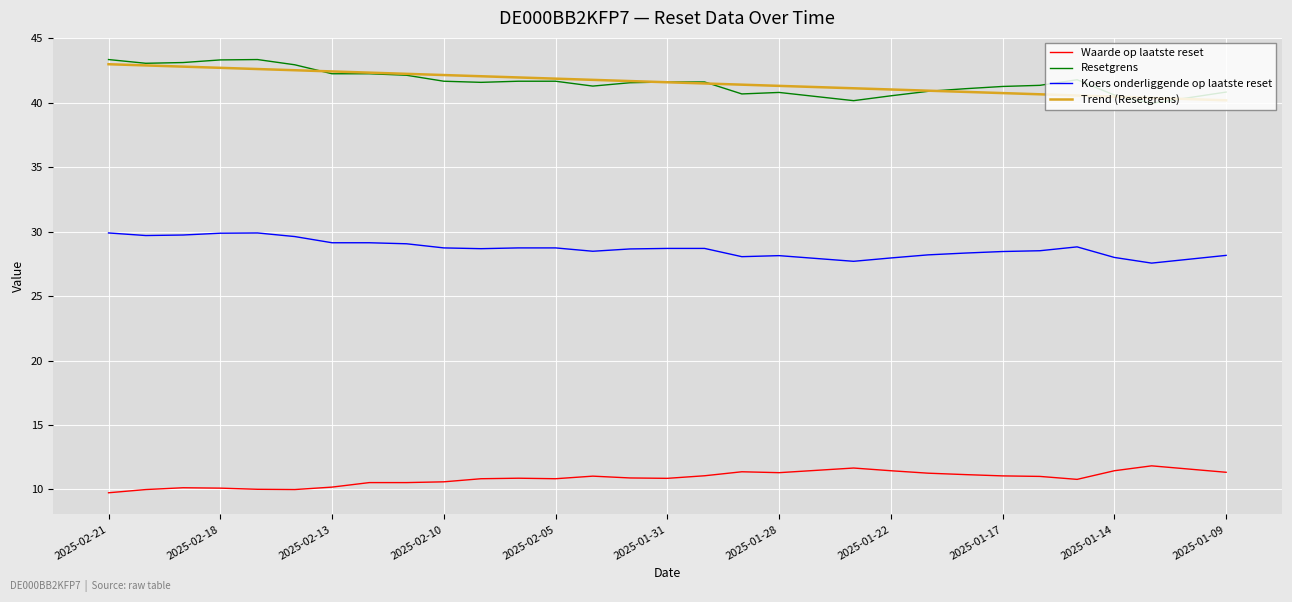

What is the highest value of the Trend (Resetgrens) series?

43.0